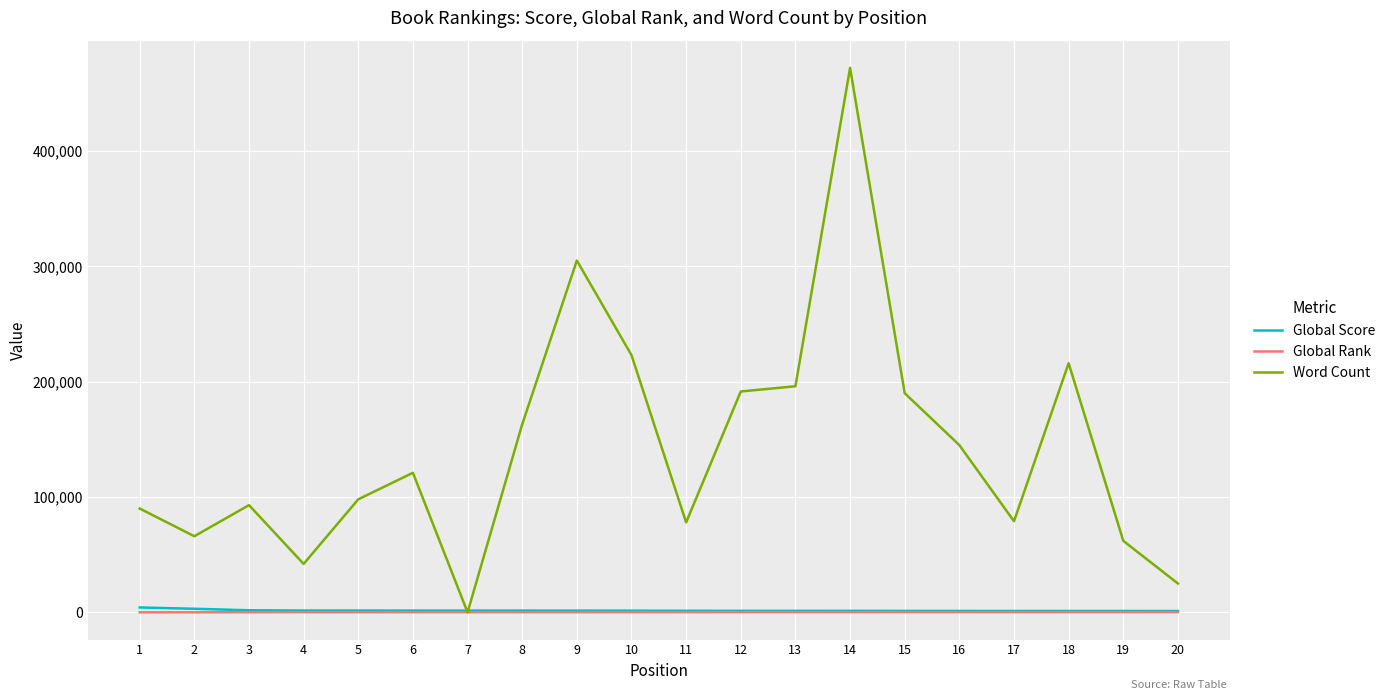

What is the greatest value displayed?

472000